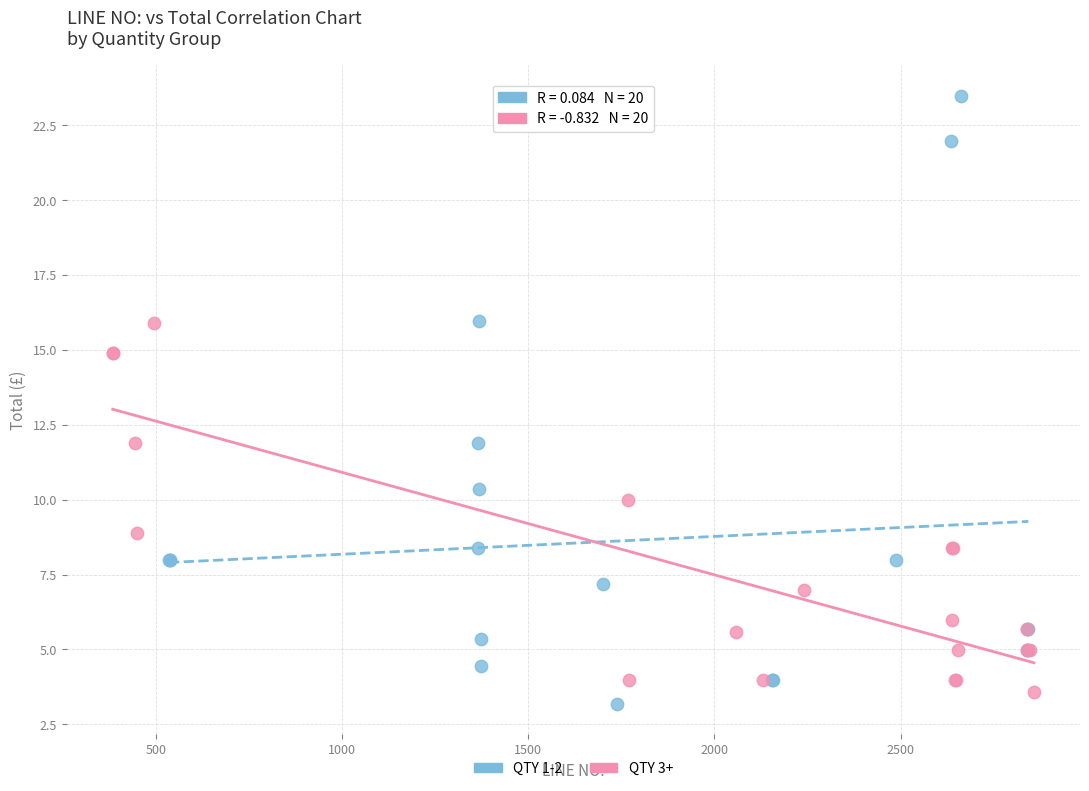

Which series has the widest spread of Y values?

QTY 1-2